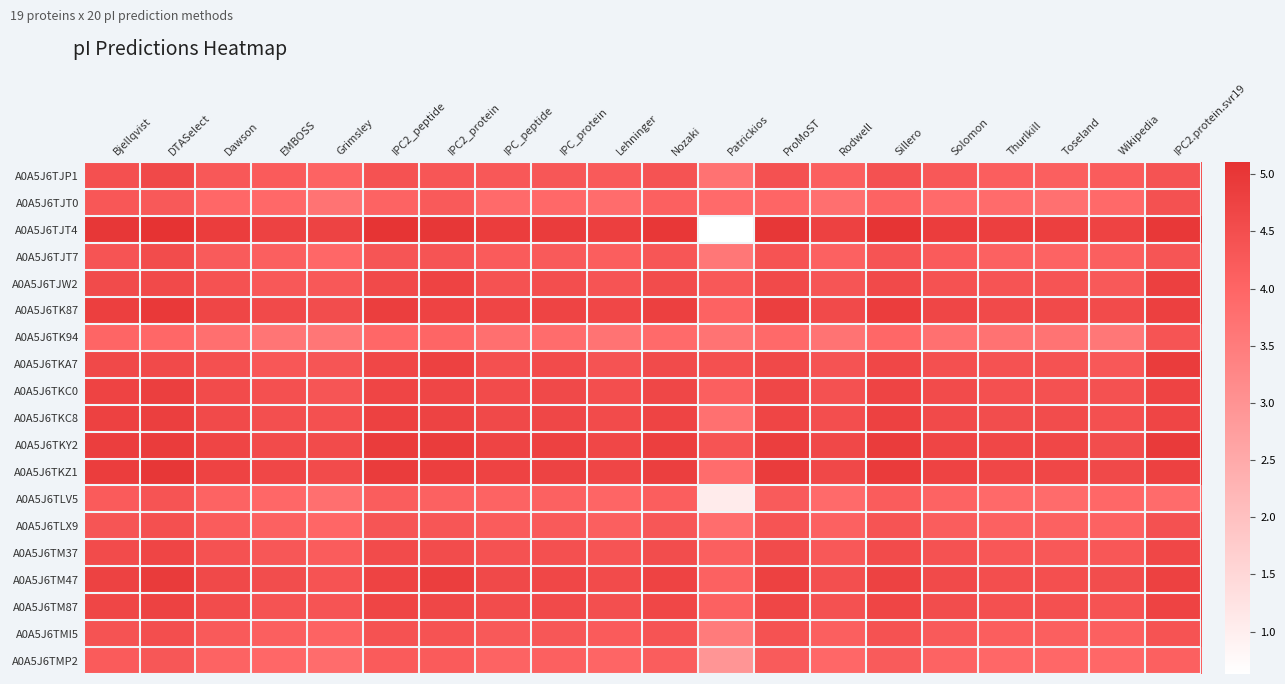

Which has a higher value, IPC2_protein or Rodwell?

IPC2_protein